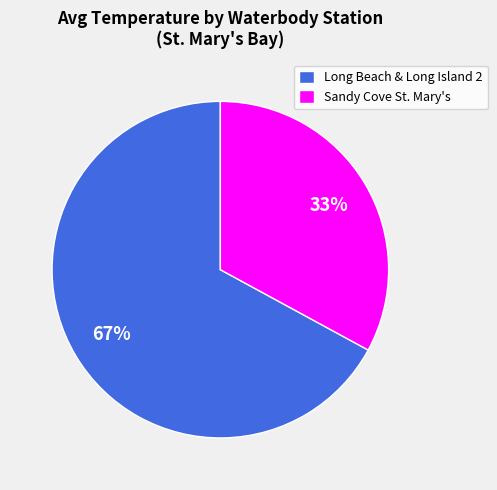

Which category accounts for the majority?

Long Beach & Long Island 2